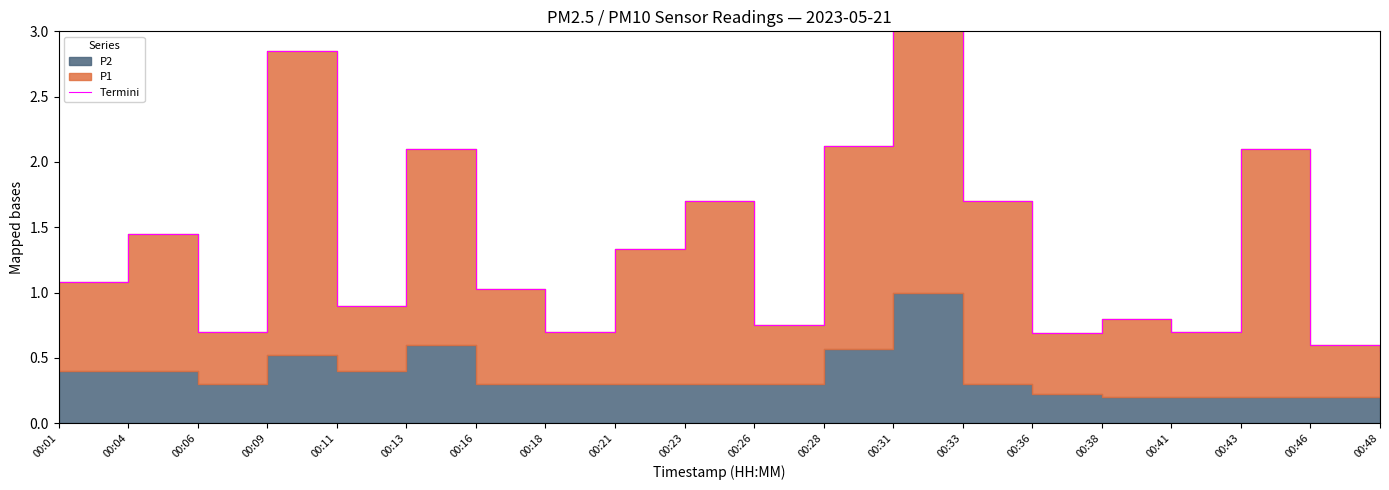

At which category does the chart reach its minimum across all series?

00:48